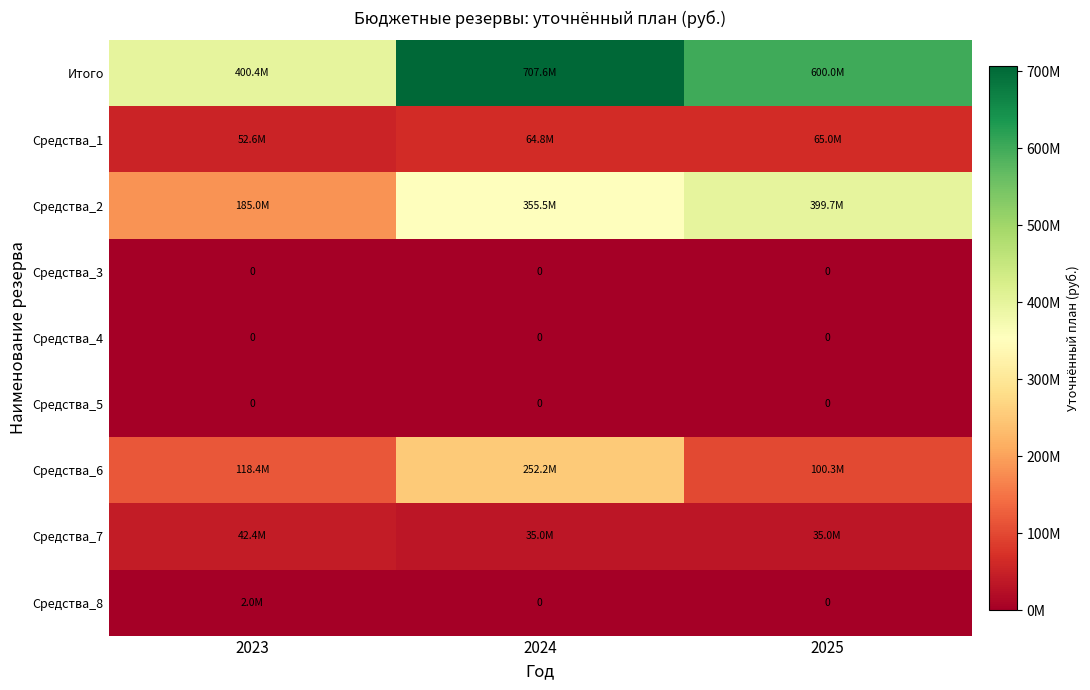

Count the number of data series in this chart.

9